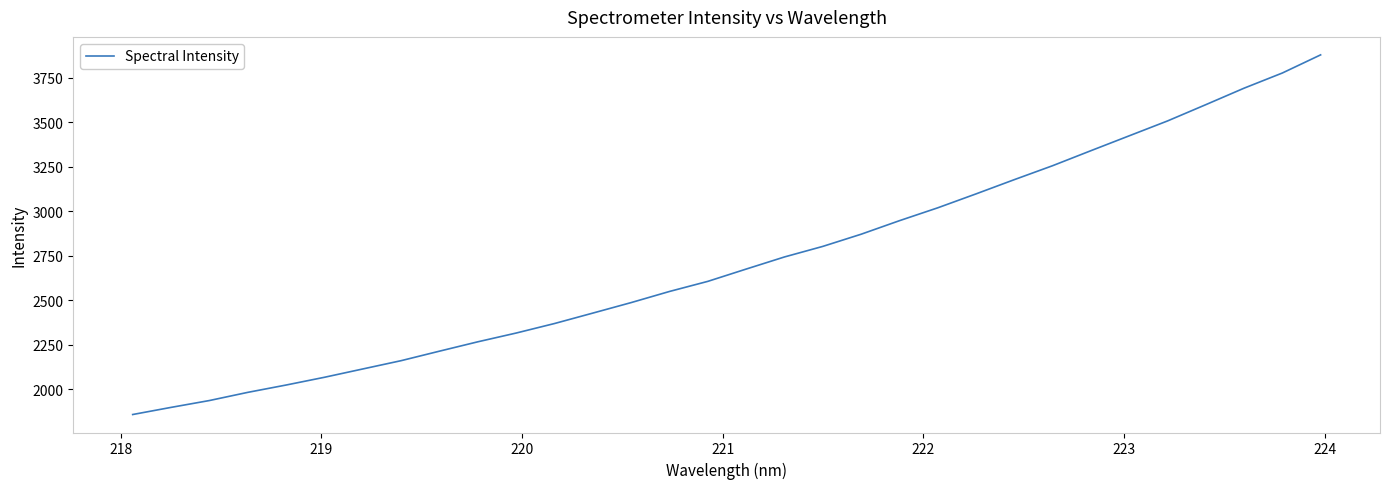

True or false: the data has more than 2 interior local peaks.

False